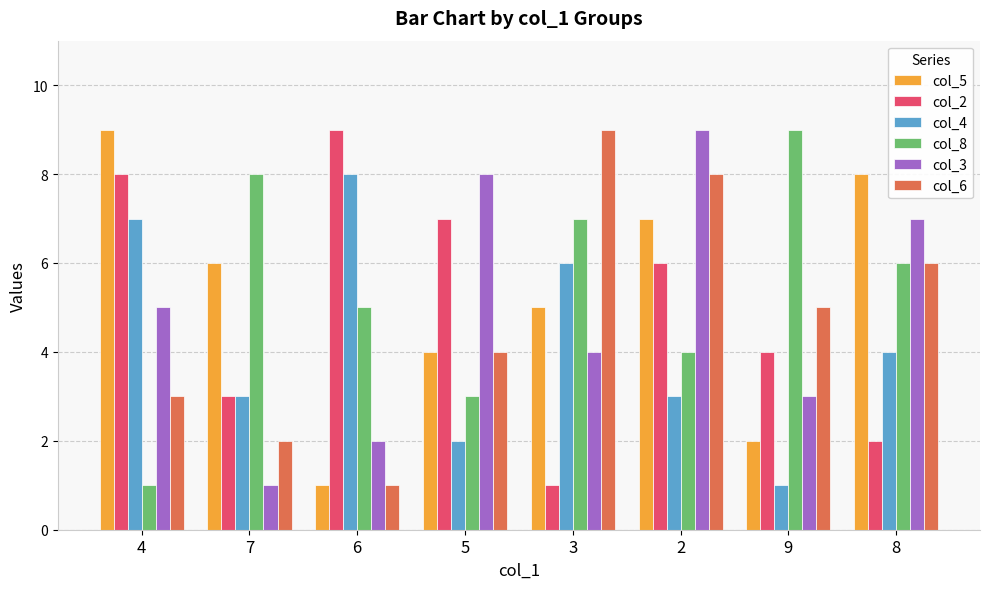

The value of col_8 at 6 is 5. True or false?

True